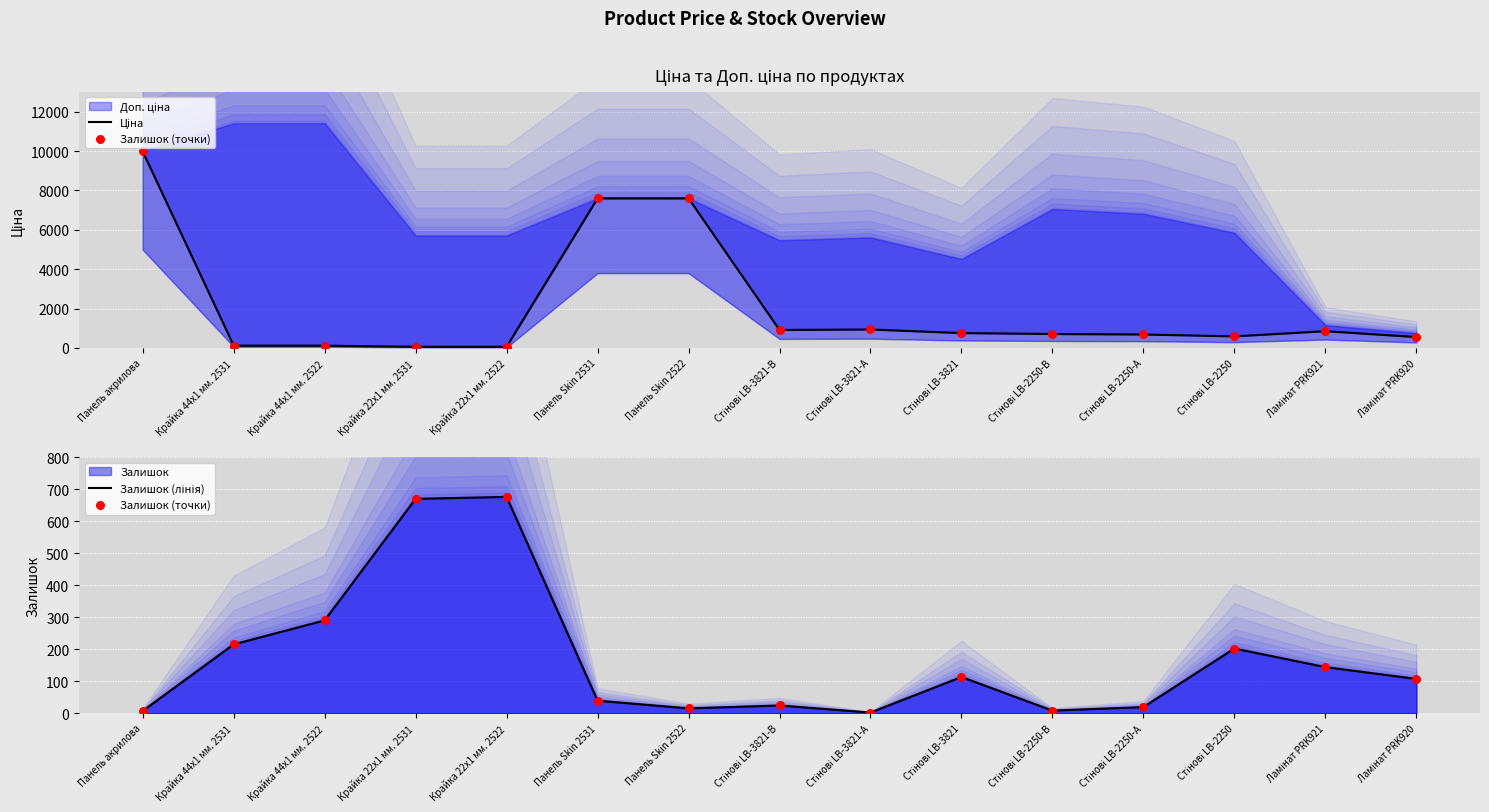

Is the value of Залишок (точки) at Крайка 22x1 мм. 2522 greater than the value of Ціна at Стінові LB-2250-В?

No